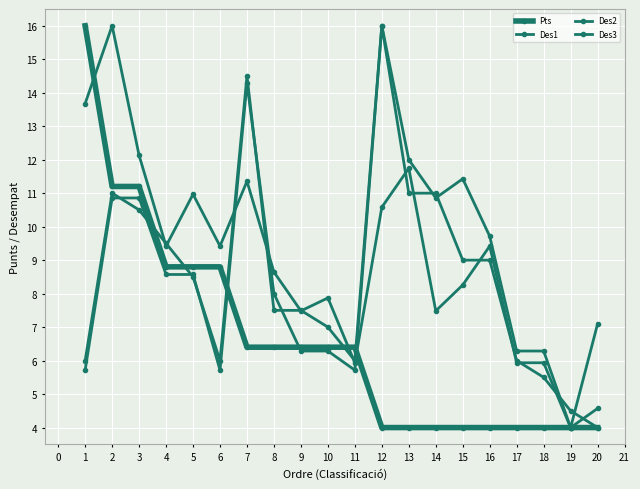

How many lines are shown in the chart?

4